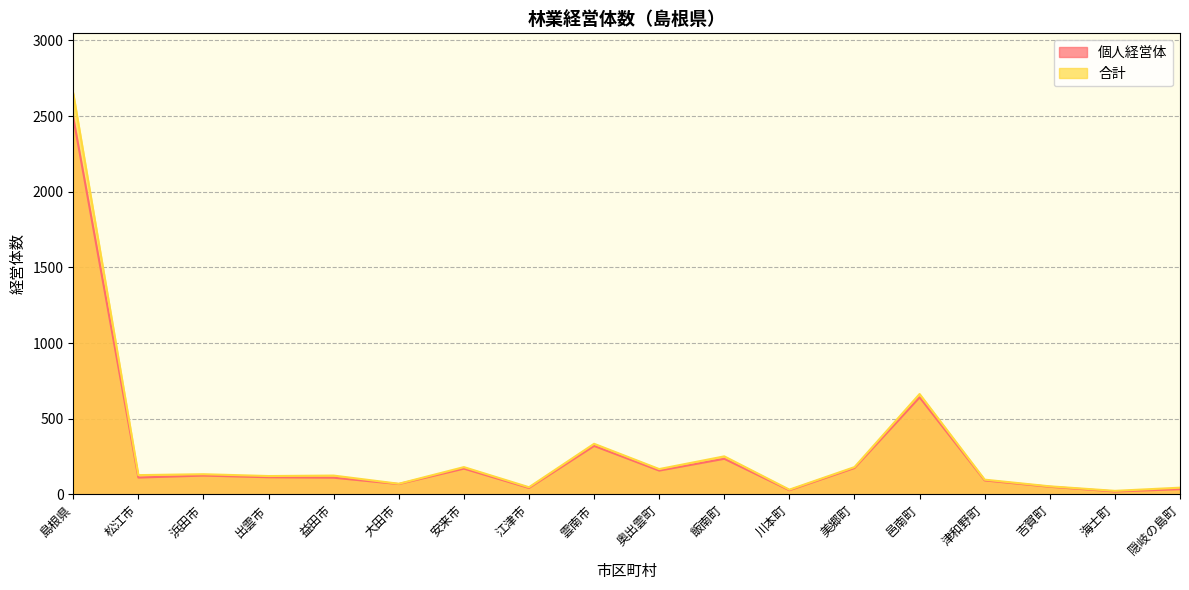

How many interior local valleys does the 個人経営体 series have?

6